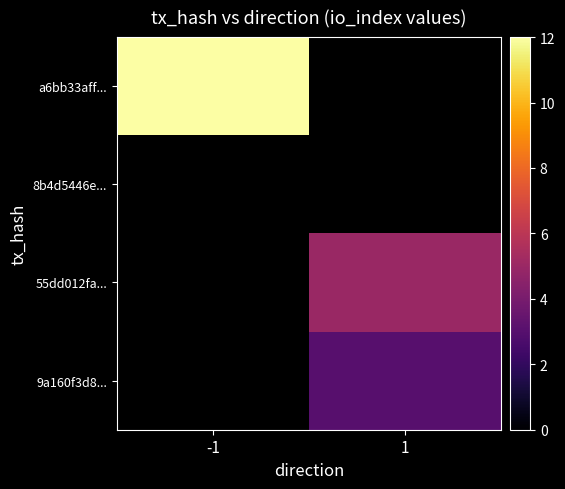

What is the maximum value shown in the chart?

12.0